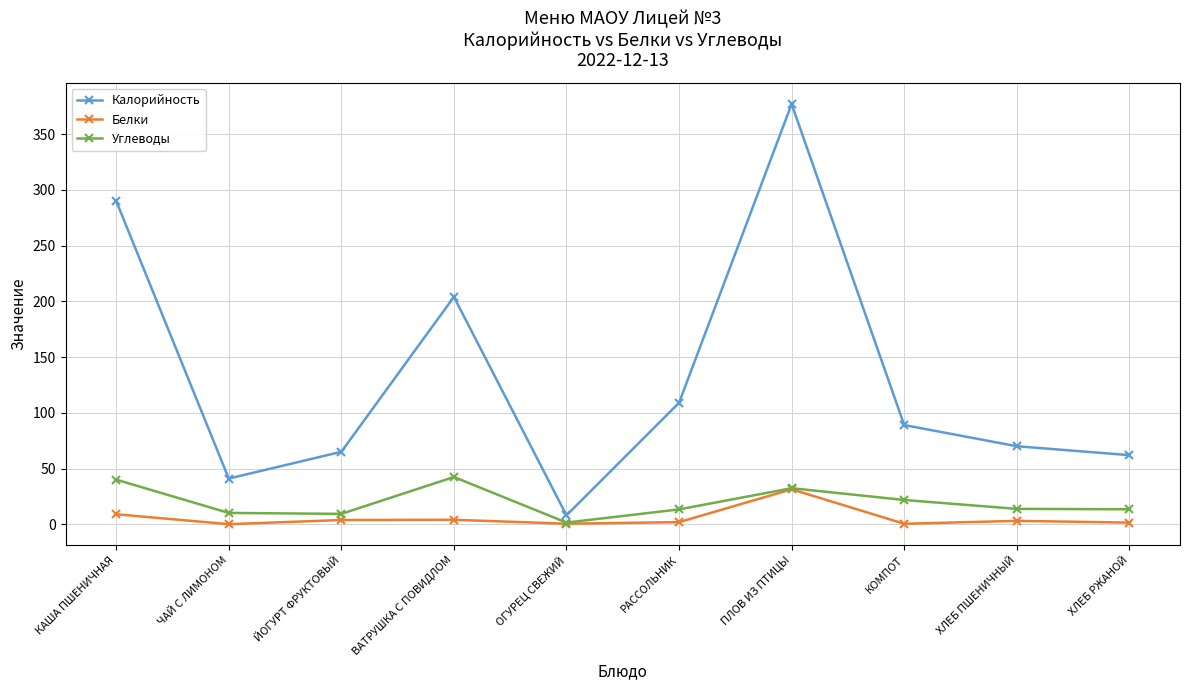

What is the minimum value for Белки?

0.1